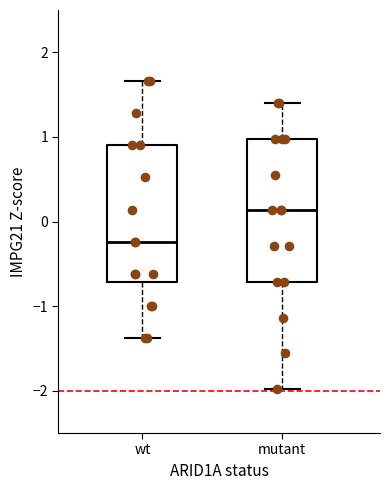

Reading left to right, read every box against the y-axis: the position of its median line, the range the box covers, and the ends of its whiskers. The values are not printed on the chart, so give them approximately, as read against the axis.

wt: median -0.2, box -0.7 to 0.9, whiskers -1.4 to 1.7
mutant: median 0.1, box -0.7 to 1.0, whiskers -2.0 to 1.4